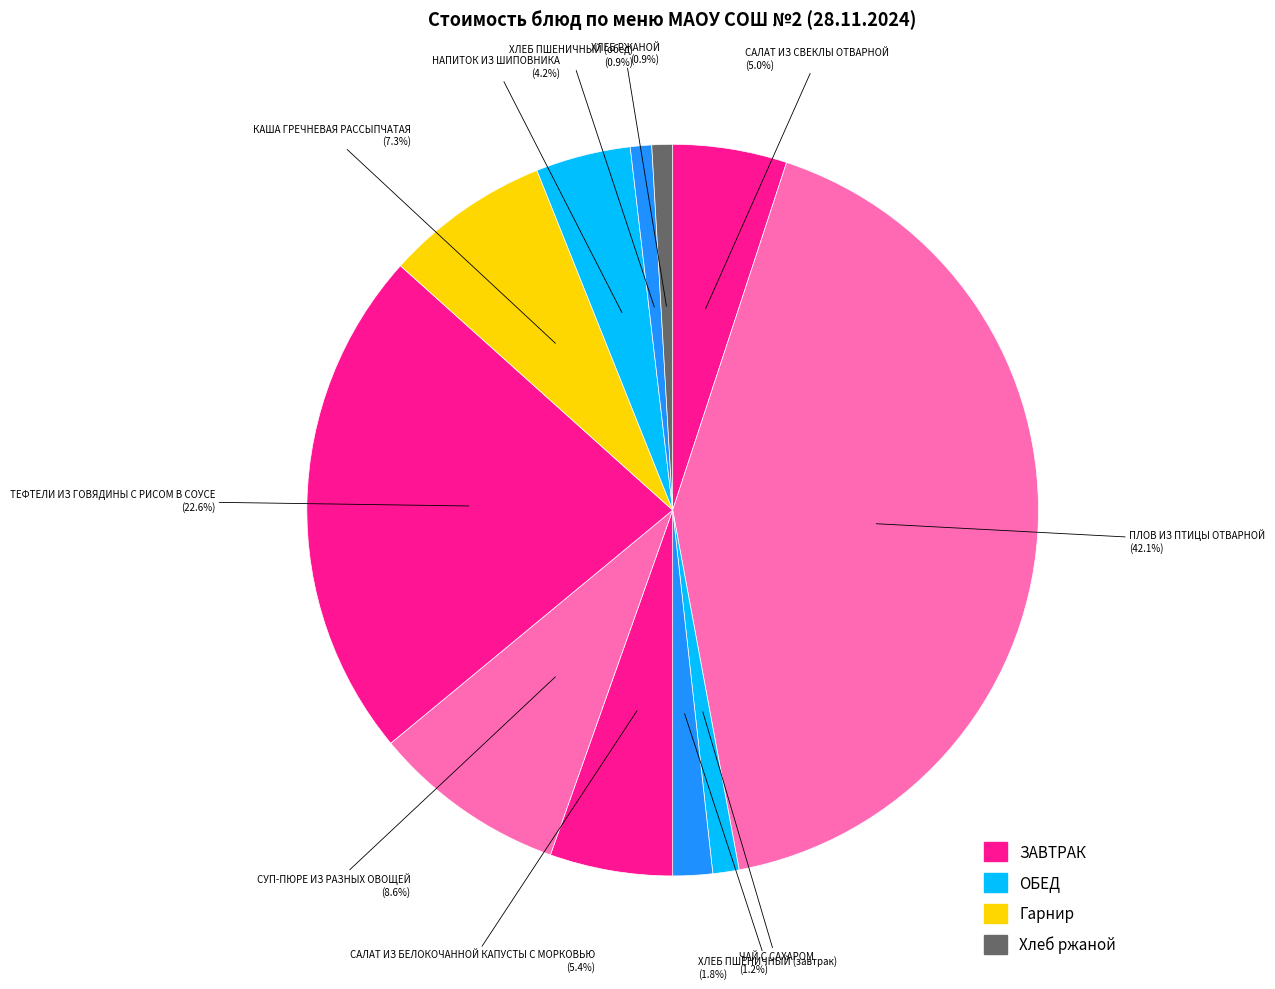

To the nearest percent, what is the difference between the largest and smallest slice percentages?

41%